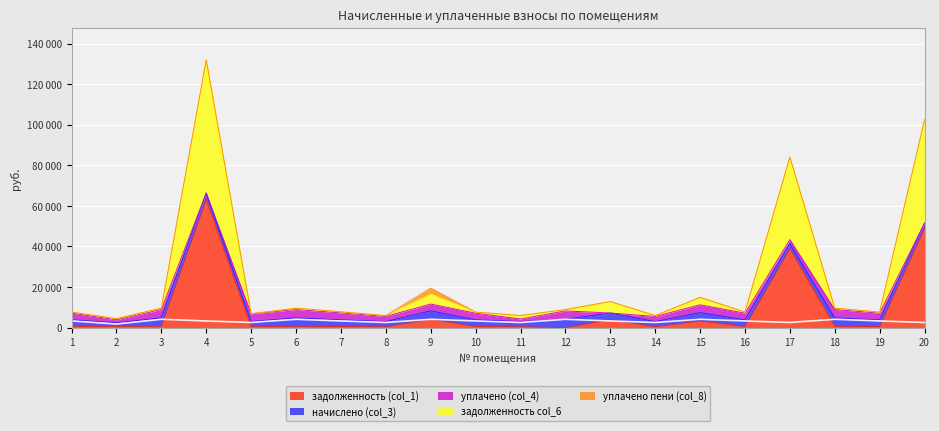

What is the value of the задолженность col_6 point at the 5th from the left?

2997.2